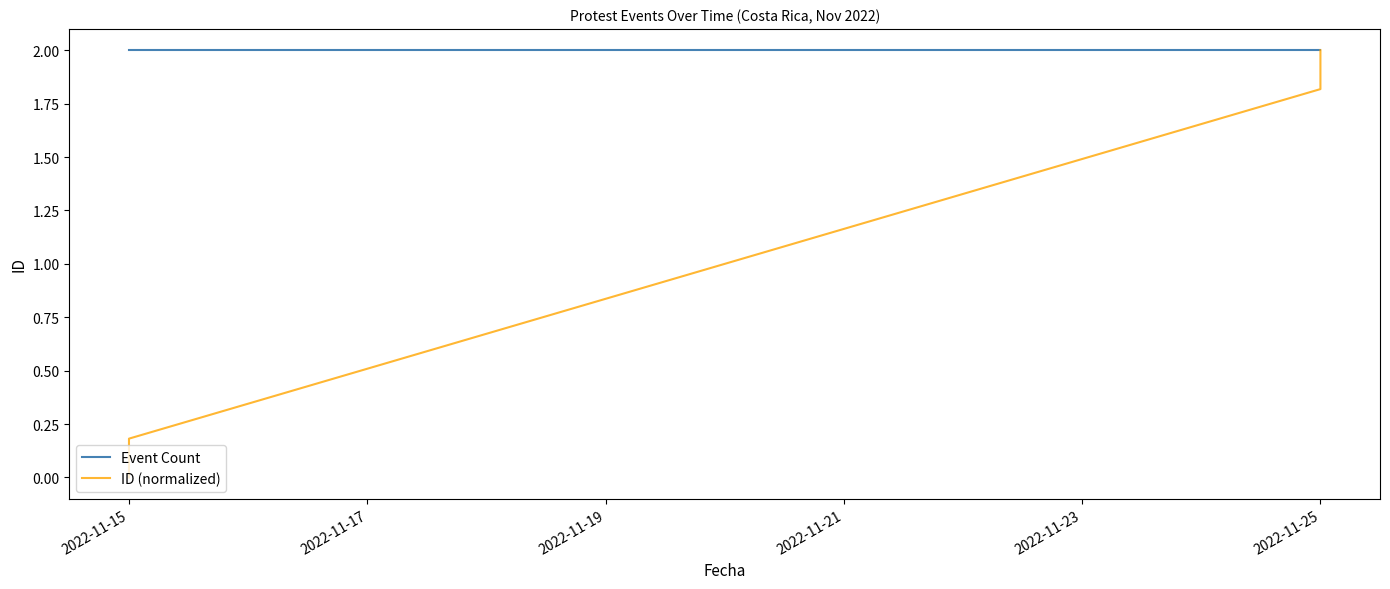

Which has a higher value, 2022-11-25 or 2022-11-25?

2022-11-25